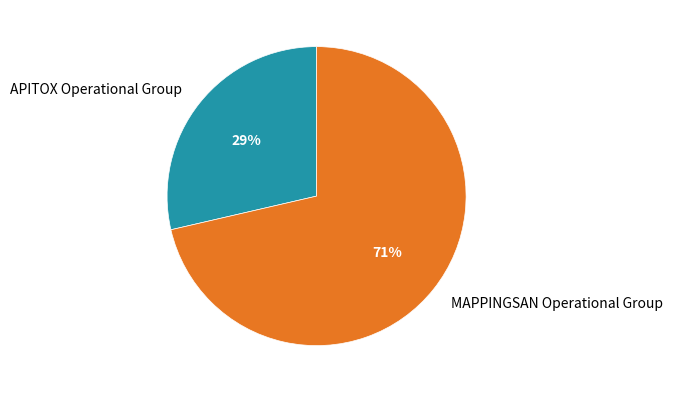

What is the ratio of the value at APITOX Operational Group to the value at MAPPINGSAN Operational Group?

0.4